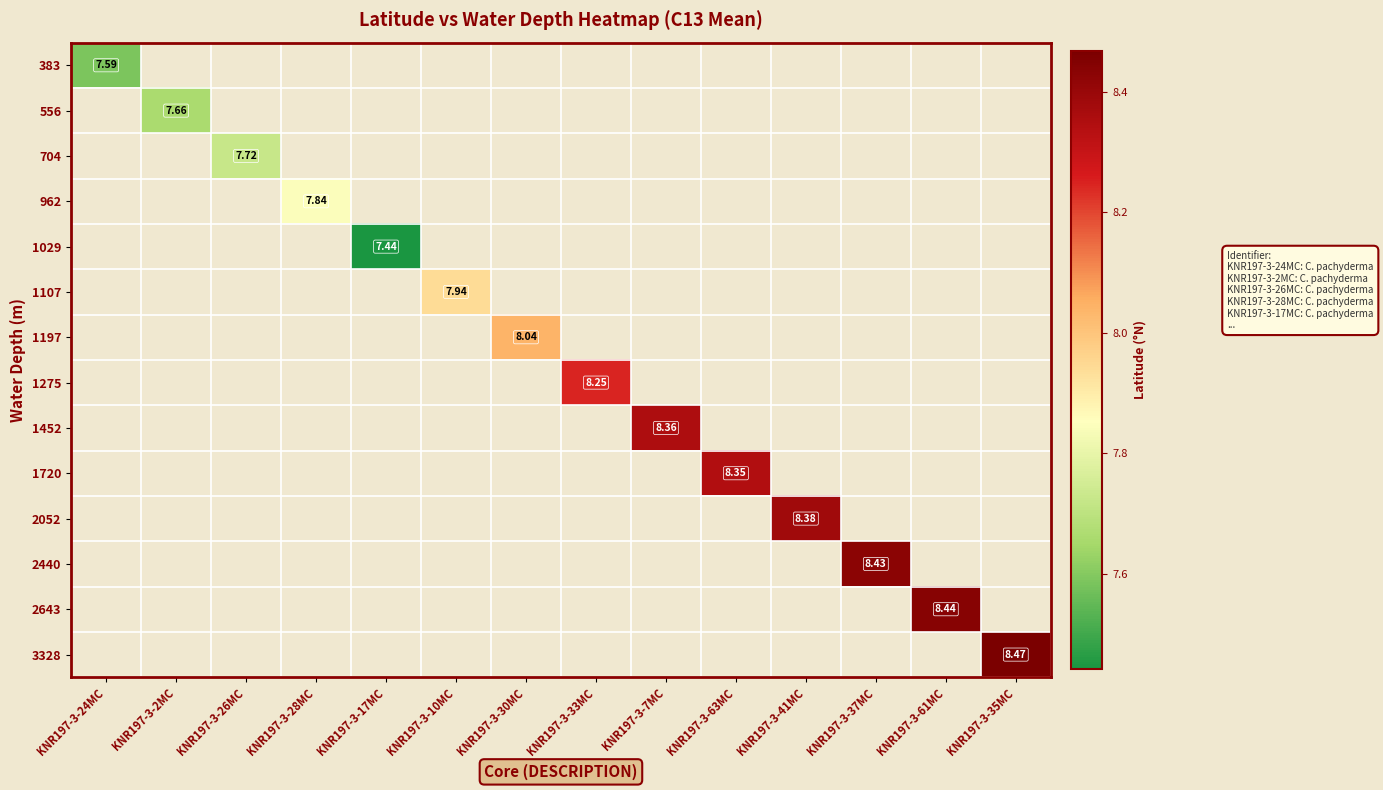

Where does the 1275 series first go above 8?

KNR197-3-33MC